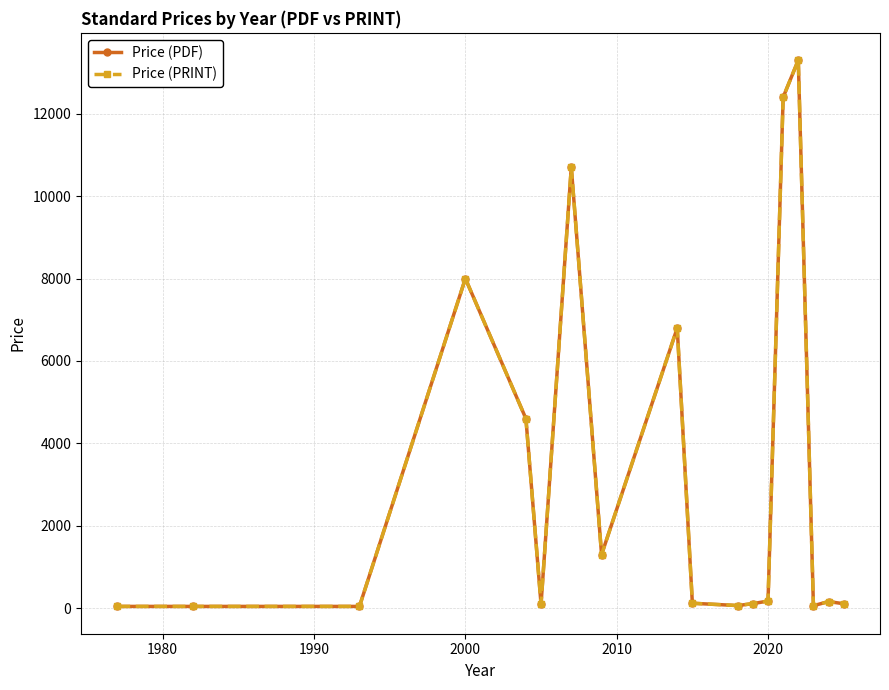

True or false: Price (PDF) and Price (PRINT) intersect in this chart.

False